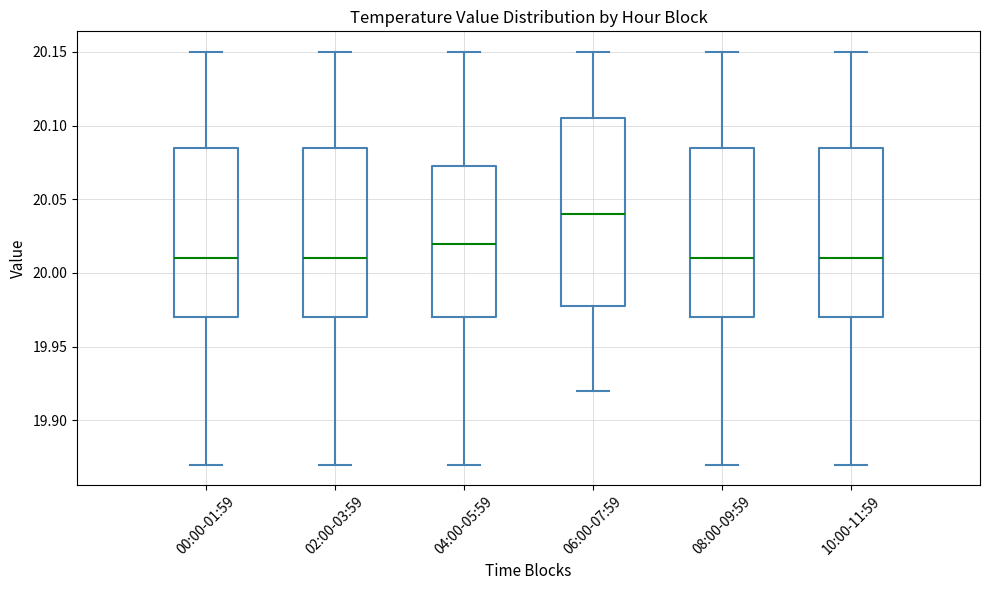

Reading left to right, read every box against the y-axis: the position of its median line, the range the box covers, and the ends of its whiskers. The values are not printed on the chart, so give them approximately, as read against the axis.

00:00-01:59: median 20.010, box 19.970 to 20.085, whiskers 19.870 to 20.150
02:00-03:59: median 20.010, box 19.970 to 20.085, whiskers 19.870 to 20.150
04:00-05:59: median 20.020, box 19.970 to 20.075, whiskers 19.870 to 20.150
06:00-07:59: median 20.040, box 19.980 to 20.105, whiskers 19.920 to 20.150
08:00-09:59: median 20.010, box 19.970 to 20.085, whiskers 19.870 to 20.150
10:00-11:59: median 20.010, box 19.970 to 20.085, whiskers 19.870 to 20.150